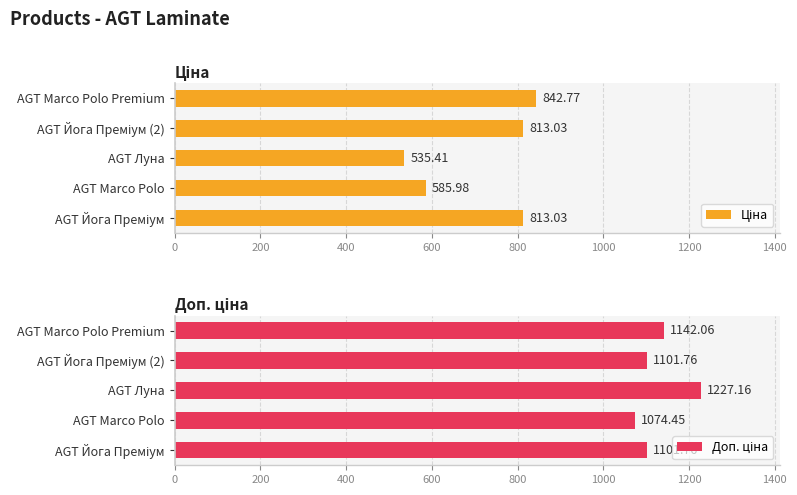

What is the lowest value of the Доп. ціна series?

1074.5